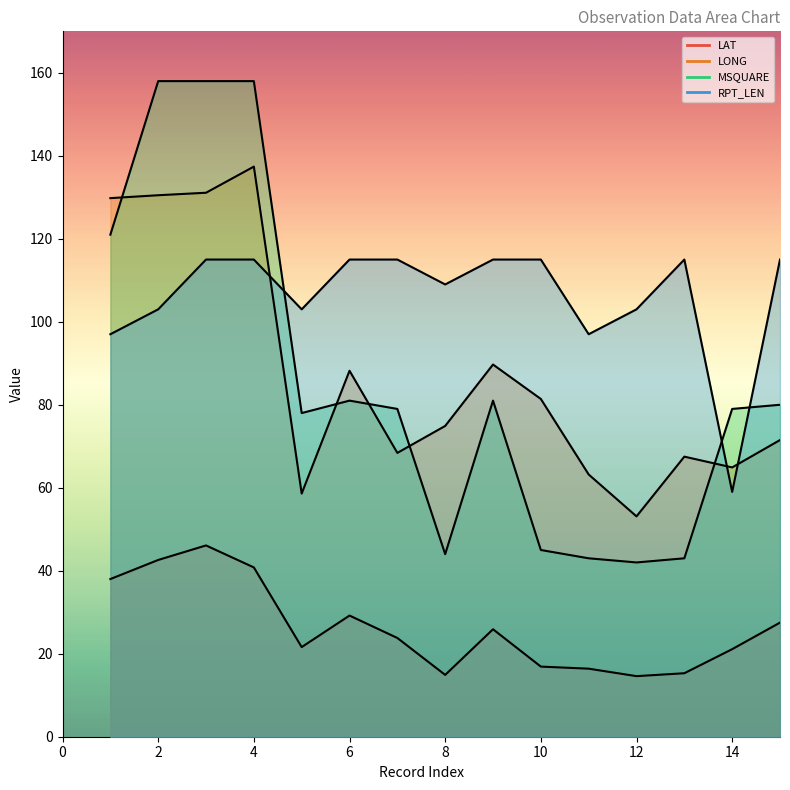

Reading left to right, transcribe all the data shown in this chart.

LAT: 38.0	42.6	46.1	40.8	21.6	29.2	23.8	14.9	25.9	16.9	16.4	14.6	15.3	21.1	27.5
LONG: 129.8	130.5	131.1	137.4	58.6	88.2	68.4	74.9	89.7	81.4	63.2	53.1	67.5	64.9	71.5
MSQUARE: 121.0	158.0	158.0	158.0	78.0	81.0	79.0	44.0	81.0	45.0	43.0	42.0	43.0	79.0	80.0
RPT_LEN: 97.0	103.0	115.0	115.0	103.0	115.0	115.0	109.0	115.0	115.0	97.0	103.0	115.0	59.0	115.0